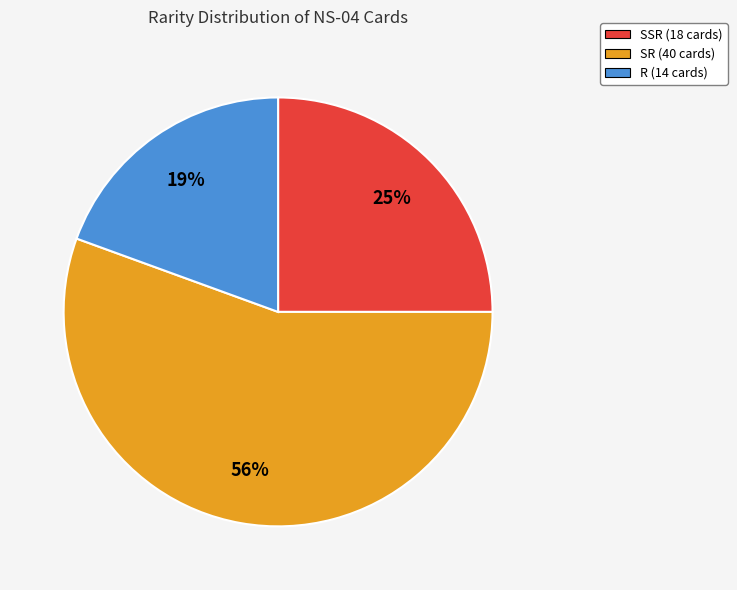

Is there a majority slice in this chart?

Yes